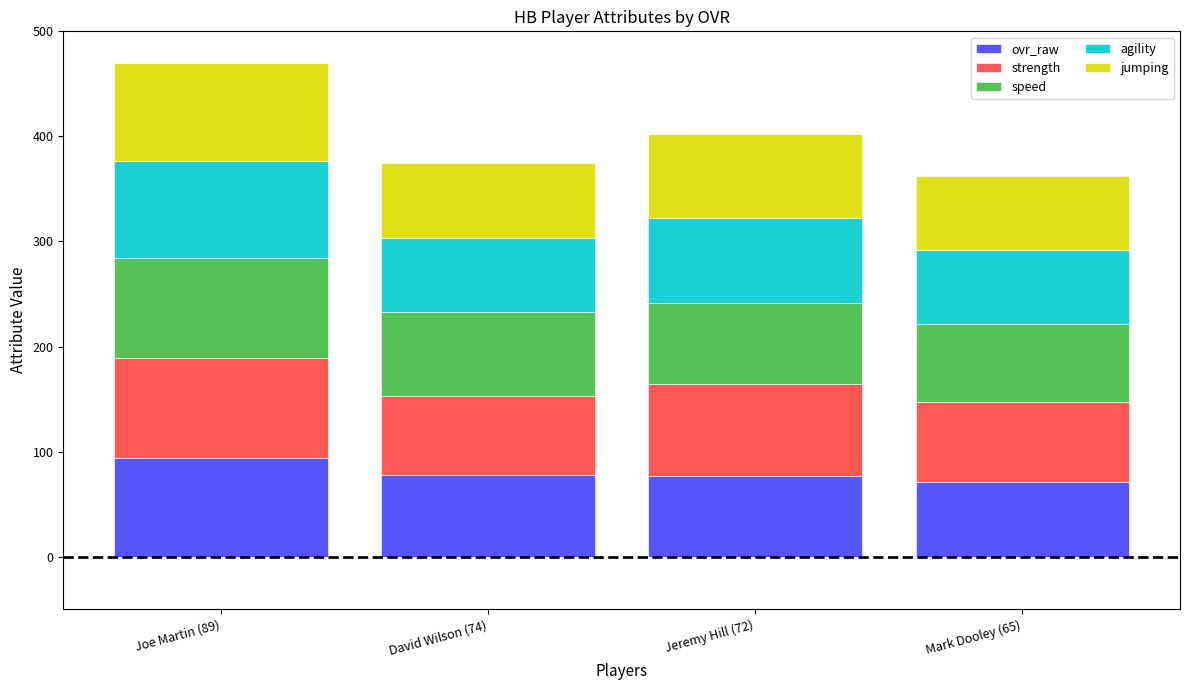

Is it true that ovr_raw equals 94 at Joe Martin (89)?

True